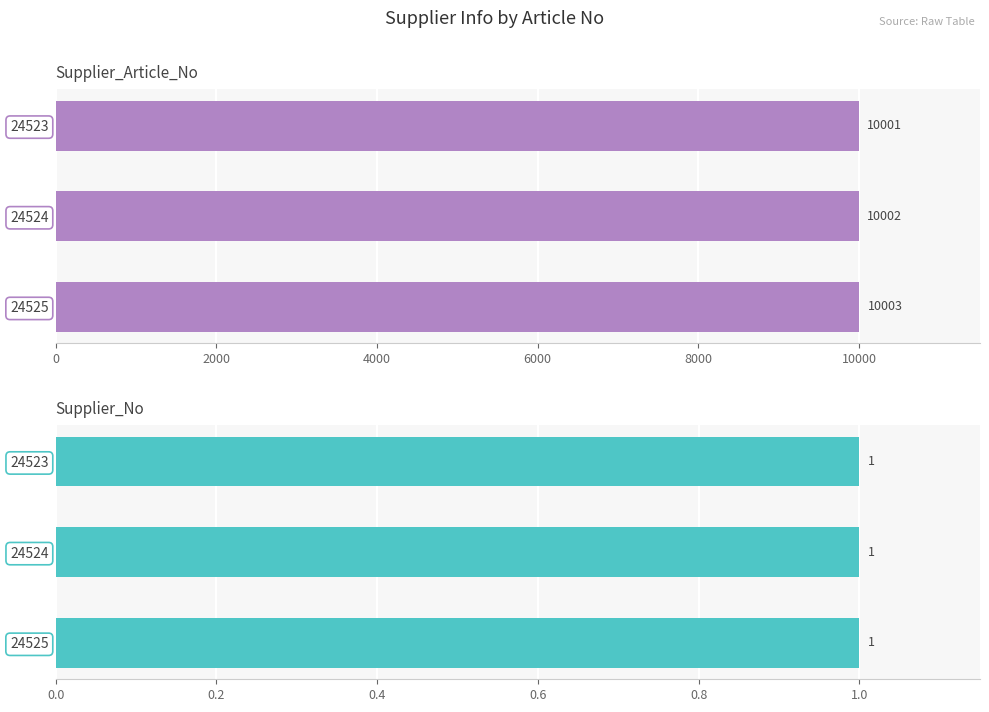

Count the Supplier_Article_No values in the range 10001 to 10003.

3